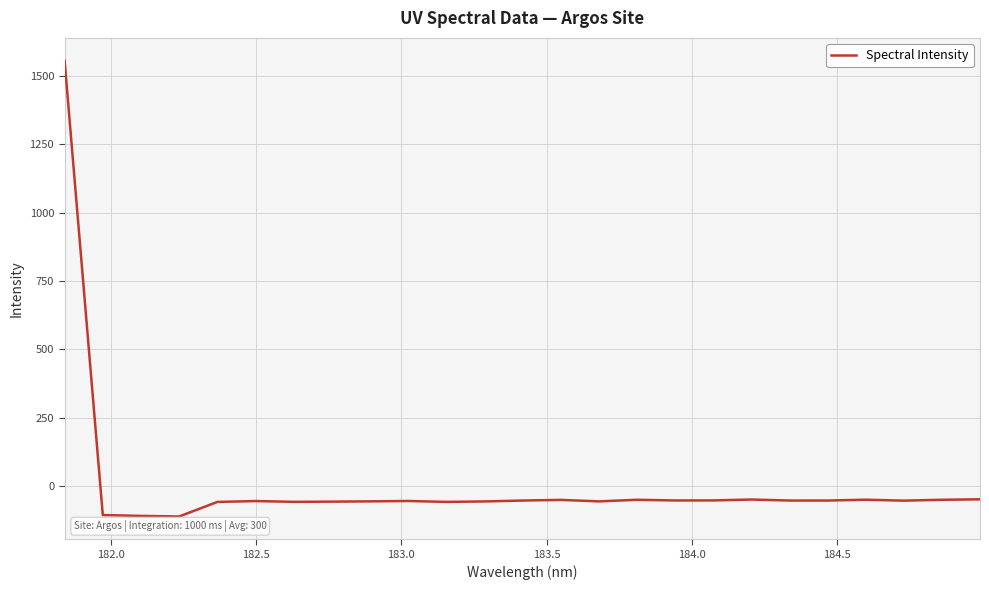

What is the difference between the maximum and second lowest values?

1664.3